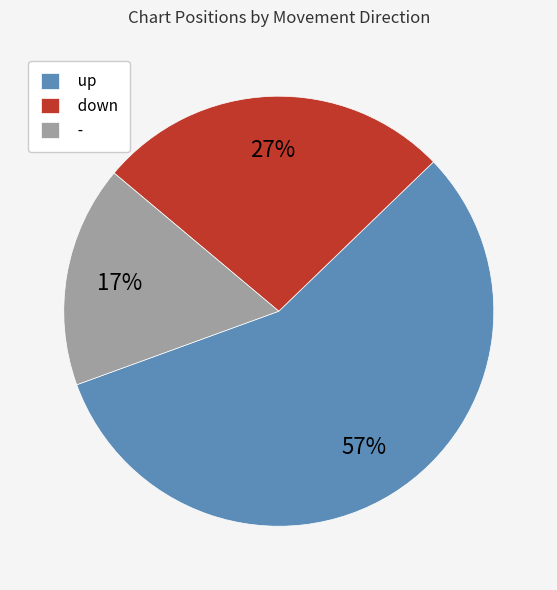

To the nearest percent, what portion does - represent?

17%